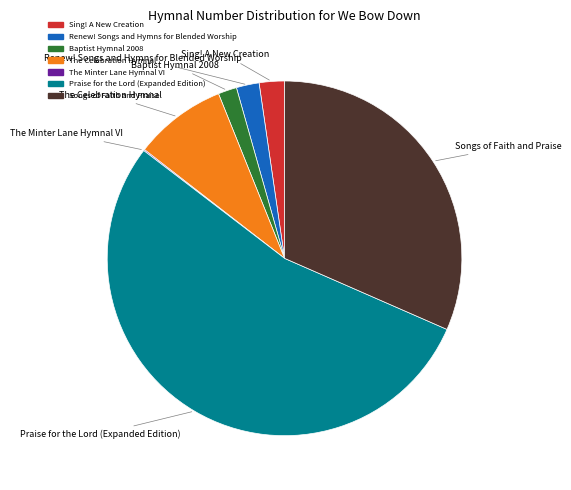

Which slice is the largest?

Praise for the Lord (Expanded Edition)